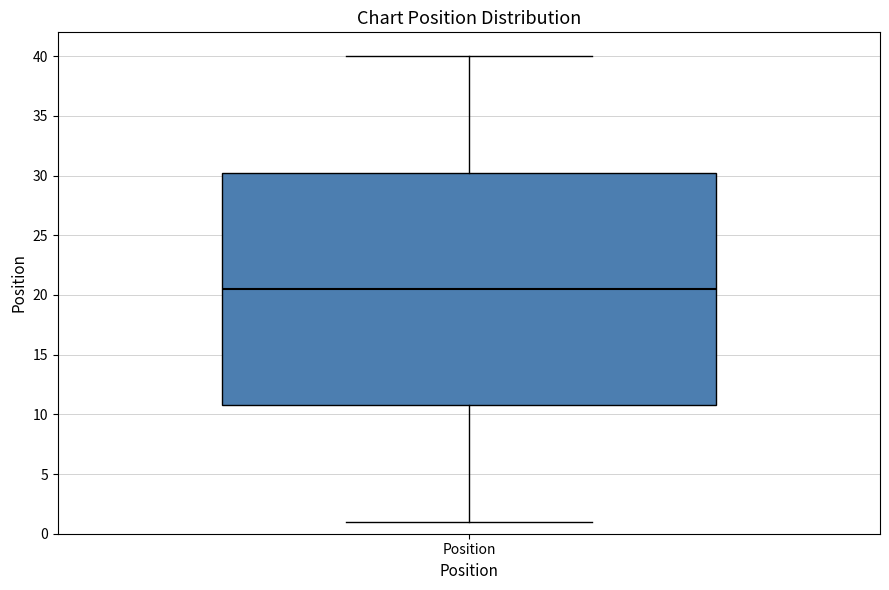

Transcribe this box plot: give where the median line is, the range the box spans, and where the two whiskers end, as read against the y-axis. The values are not printed on the chart, so give them approximately, as read against the axis.

median 20.5, box 11.0 to 30.5, whiskers 1.0 to 40.0